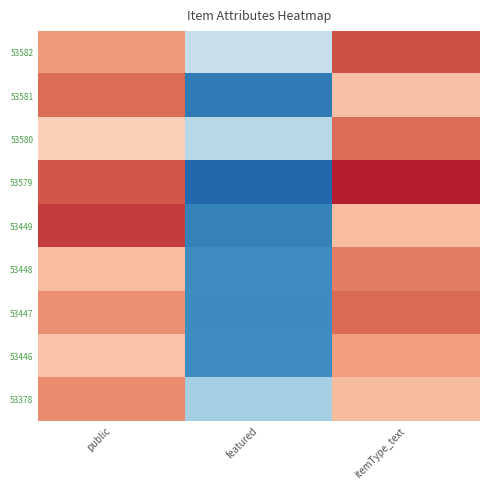

Rank the series by their maximum value, from highest to lowest.

53579, 53449, 53582, 53447, 53580, 53581, 53448, 53378, 53446